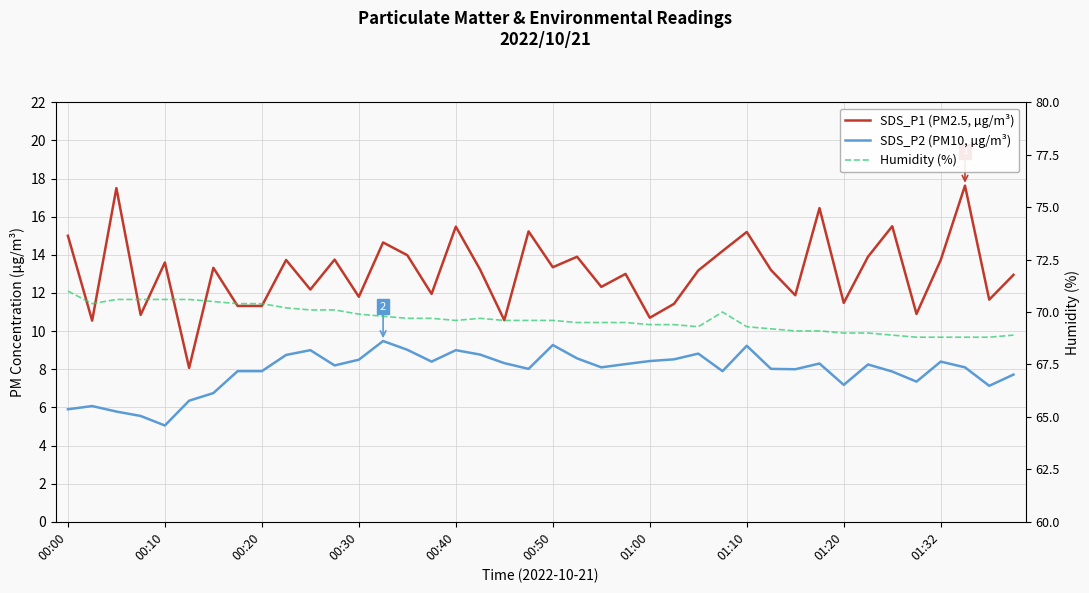

What is the average value of the SDS_P2 (PM10, µg/m³) series?

7.9